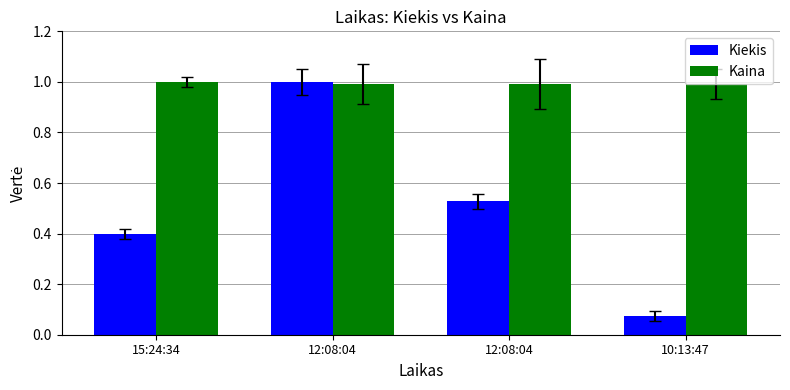

Which series has the widest spread of values?

Kiekis